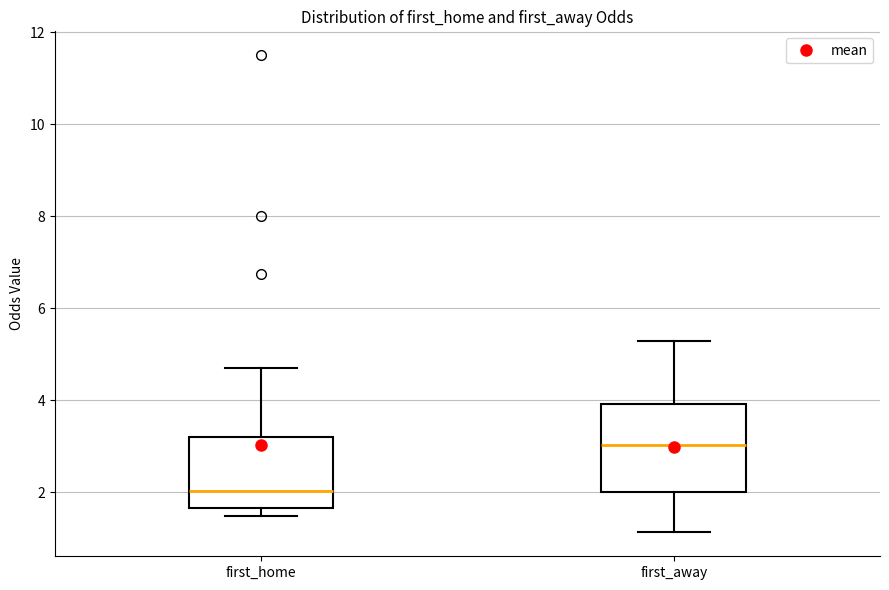

Which box is the tallest, from its lower edge to its upper edge?

first_away